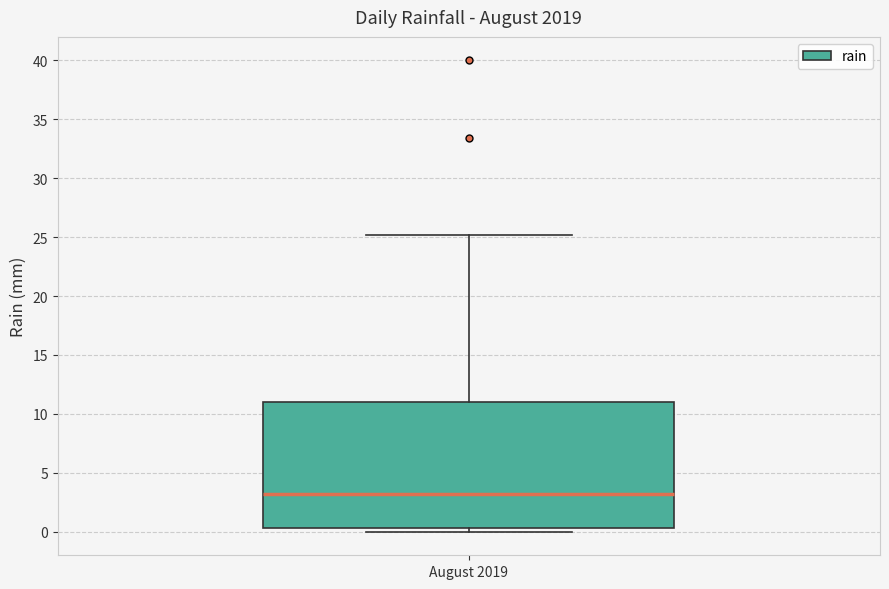

Read this box plot against the y-axis: the position of the median line, the range covered by the box, and the ends of both whiskers. The values are not printed on the chart, so give them approximately, as read against the axis.

median 3.0, box 0.5 to 11.0, whiskers 0.0 to 25.0